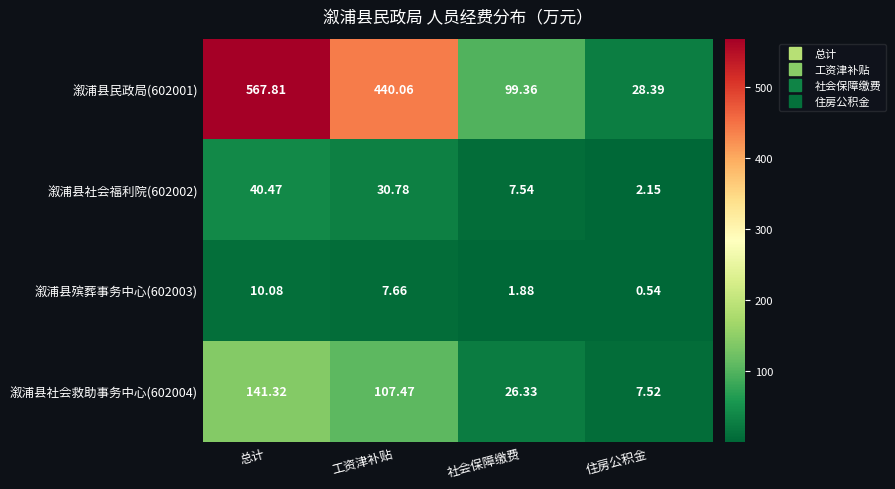

Where is 溆浦县社会救助事务中心(602004) nearest to the value 74?

工资津补贴